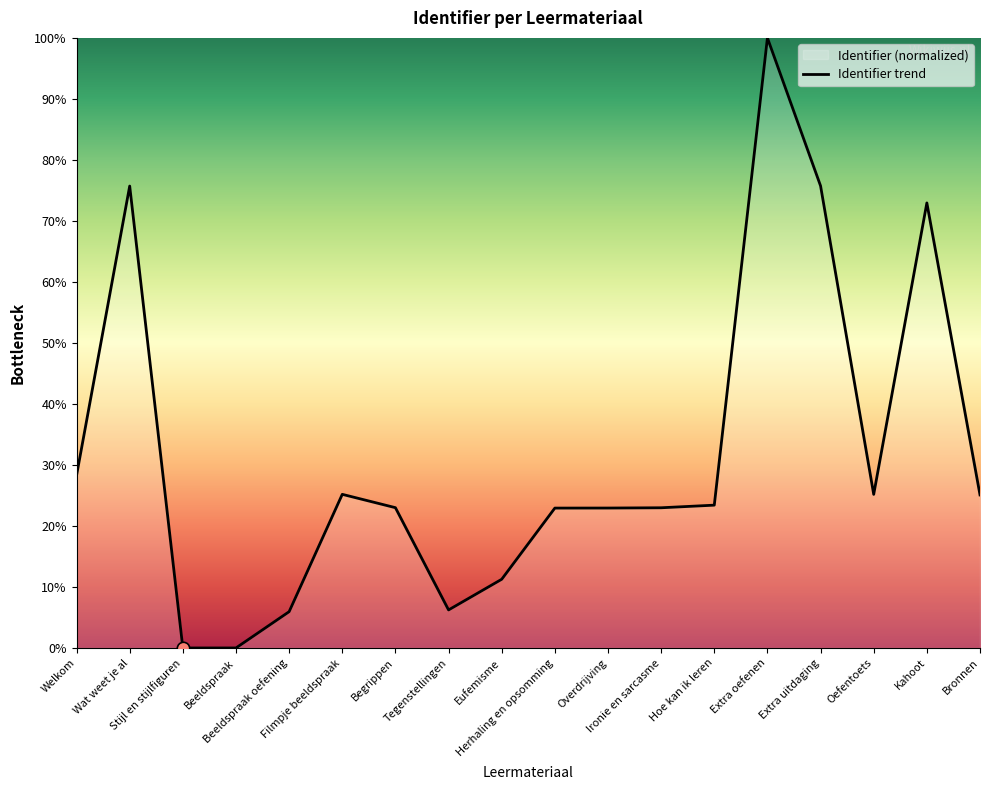

What is the change in value from Stijl en stijlfiguren to Ironie en sarcasme?

+23.0